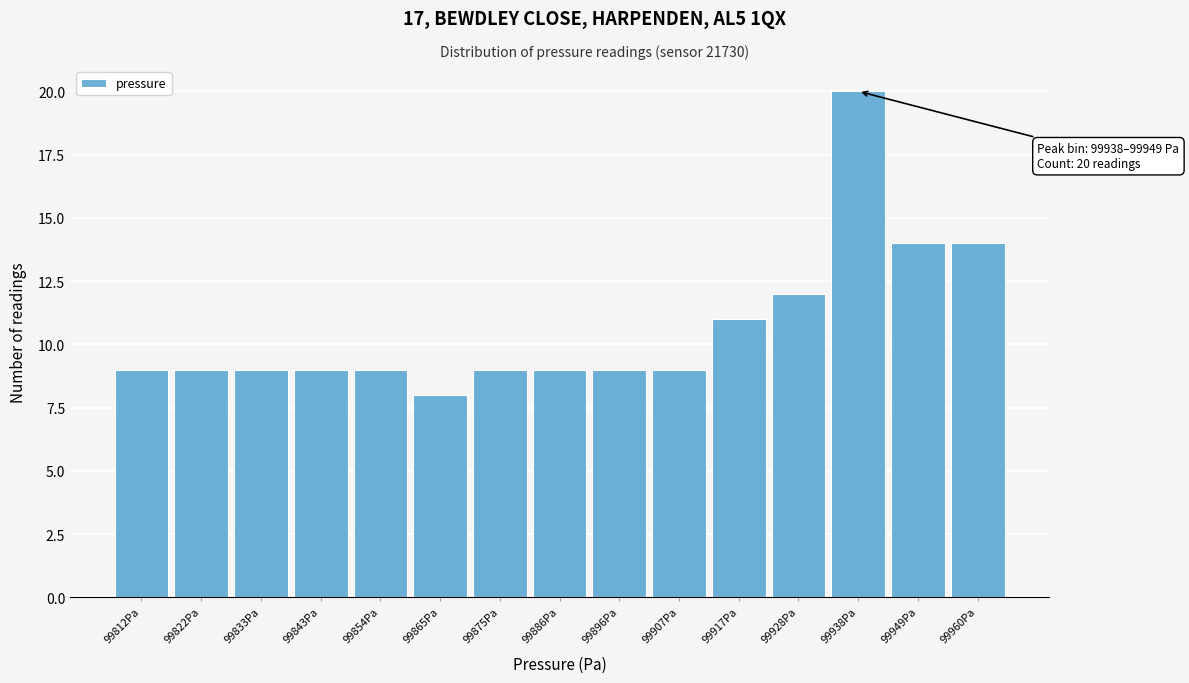

Reading left to right, transcribe all the data shown in this chart.

9	9	9	9	9	8	9	9	9	9	11	12	20	14	14